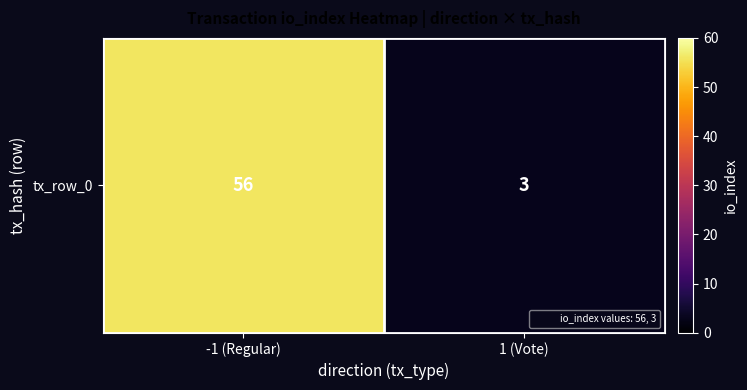

What is the average value?

30